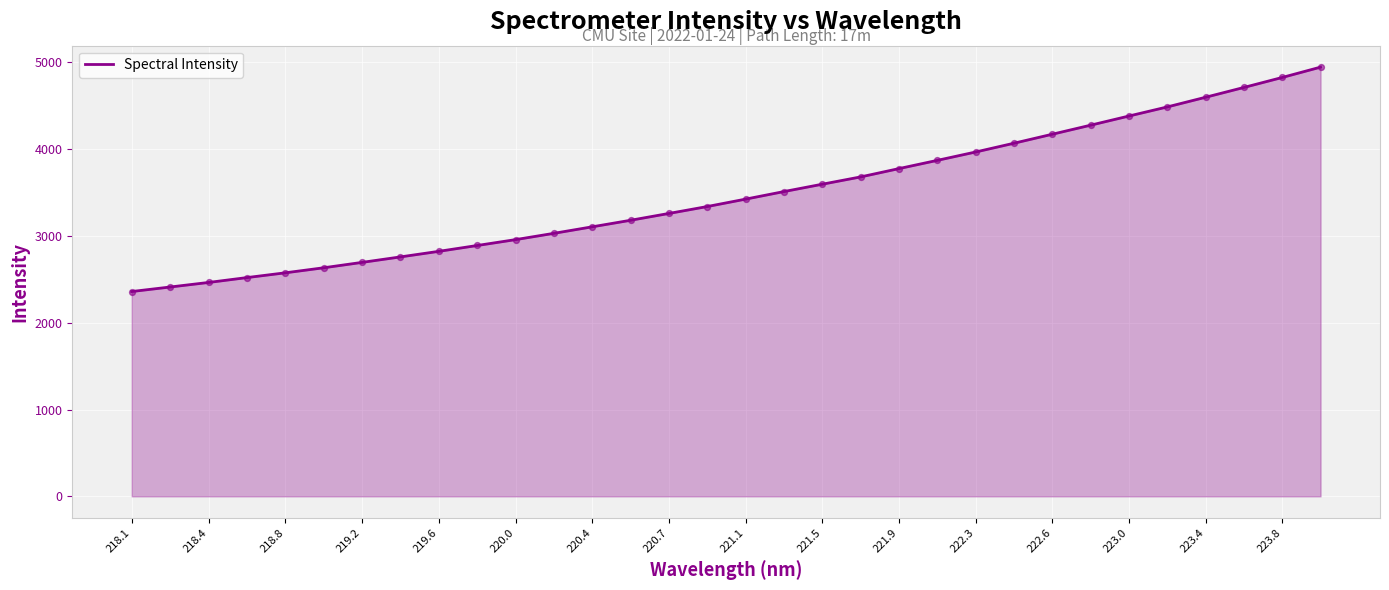

What is the difference between the maximum and minimum values?

2585.4